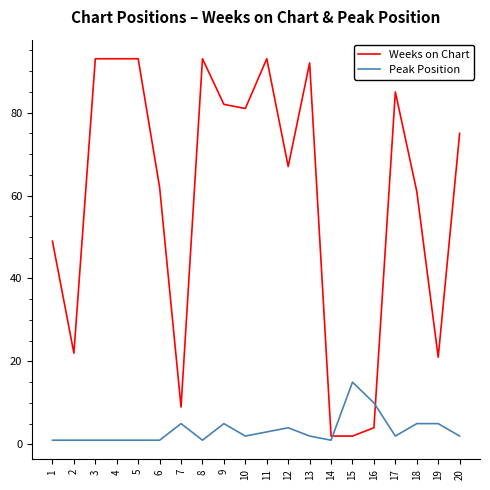

Between 7 and 12, which series saw the biggest shift?

Weeks on Chart